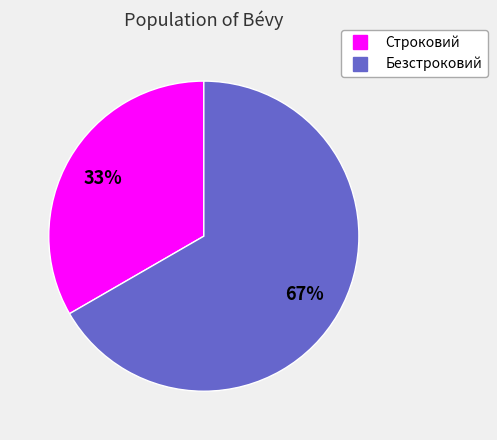

True or false: Безстроковий accounts for 67% of the total.

True